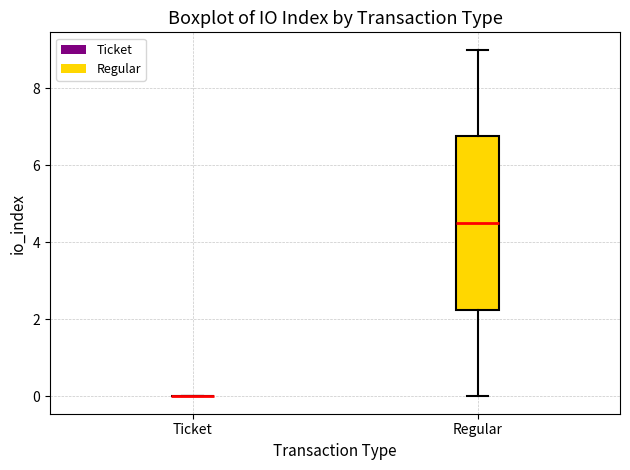

Where does the median line of the box for Regular sit on the y-axis? The values are not printed on the chart, so give them approximately, as read against the axis.

4.6